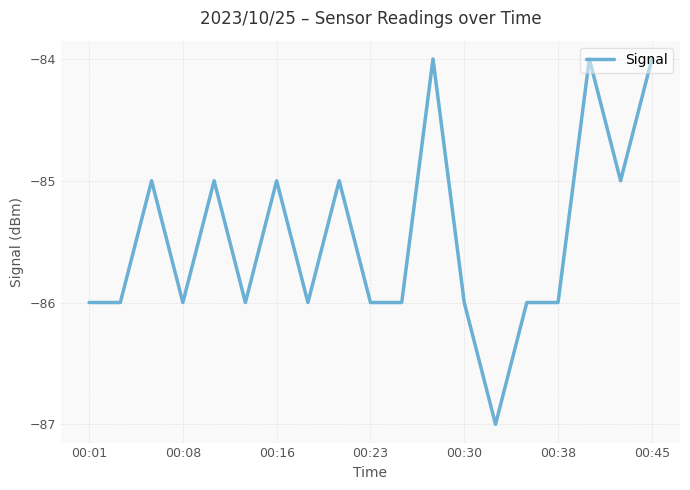

What is the maximum value shown in the chart?

-84